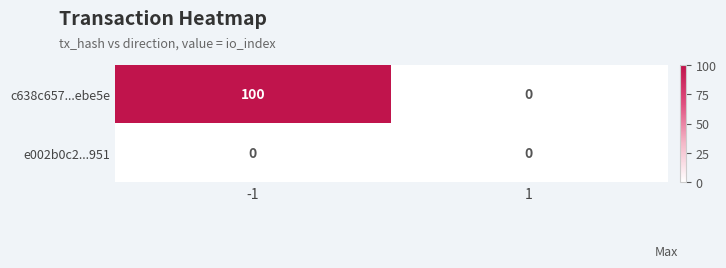

How many data points does each series have?

2